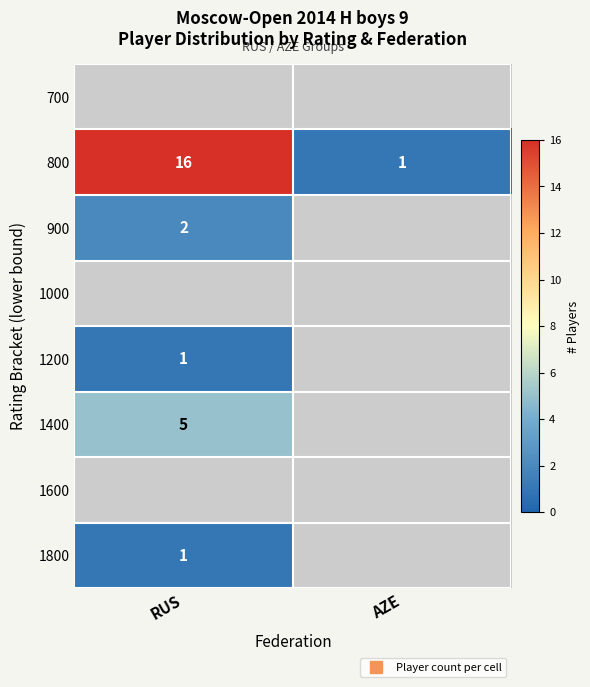

What is the greatest value displayed?

16.0